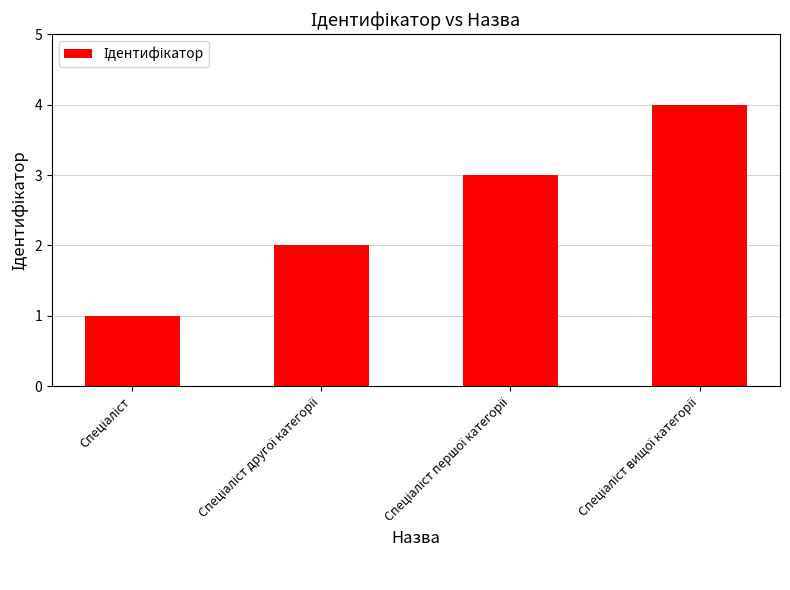

Are the bars grouped side by side (vs. stacked)?

No